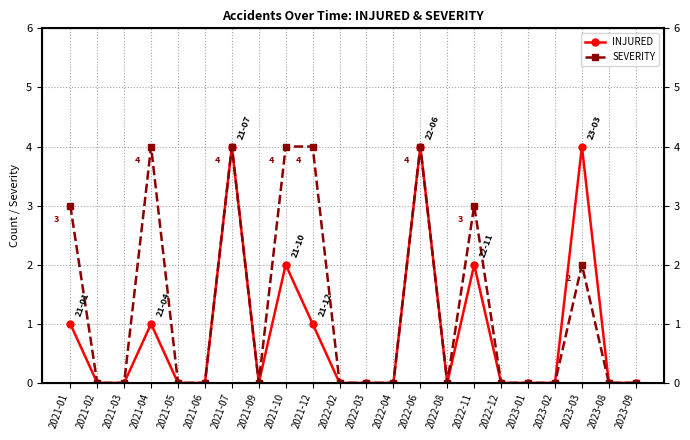

What is the highest value of the SEVERITY series?

4